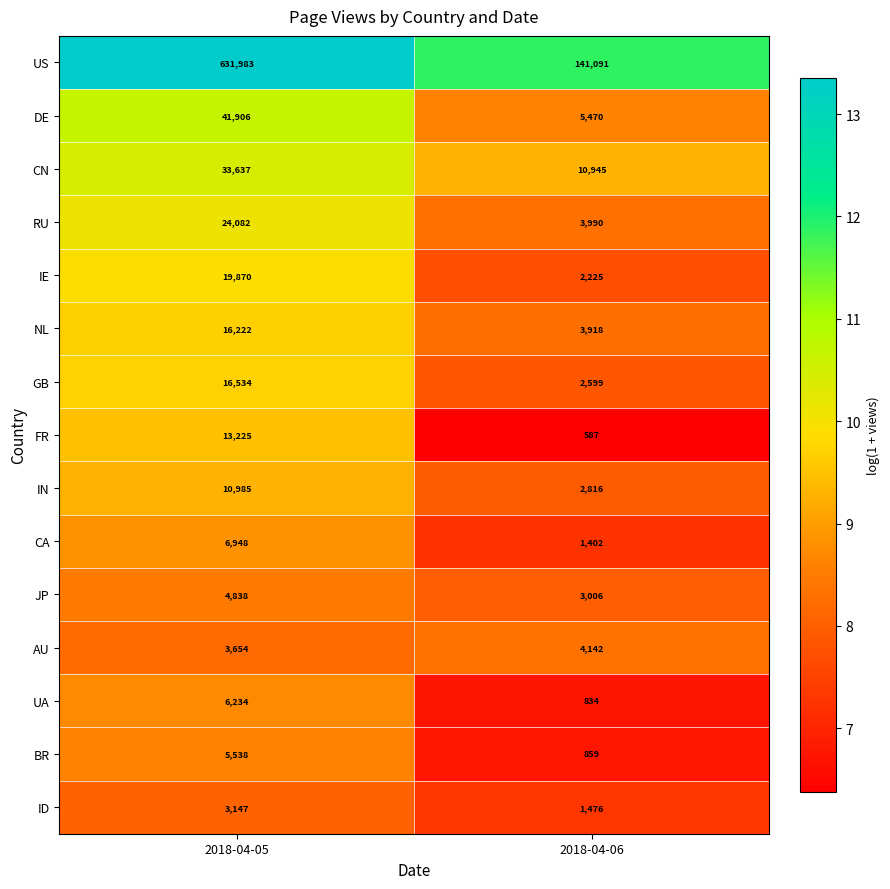

What is the difference between the maximum and minimum values in the CN series?

22692